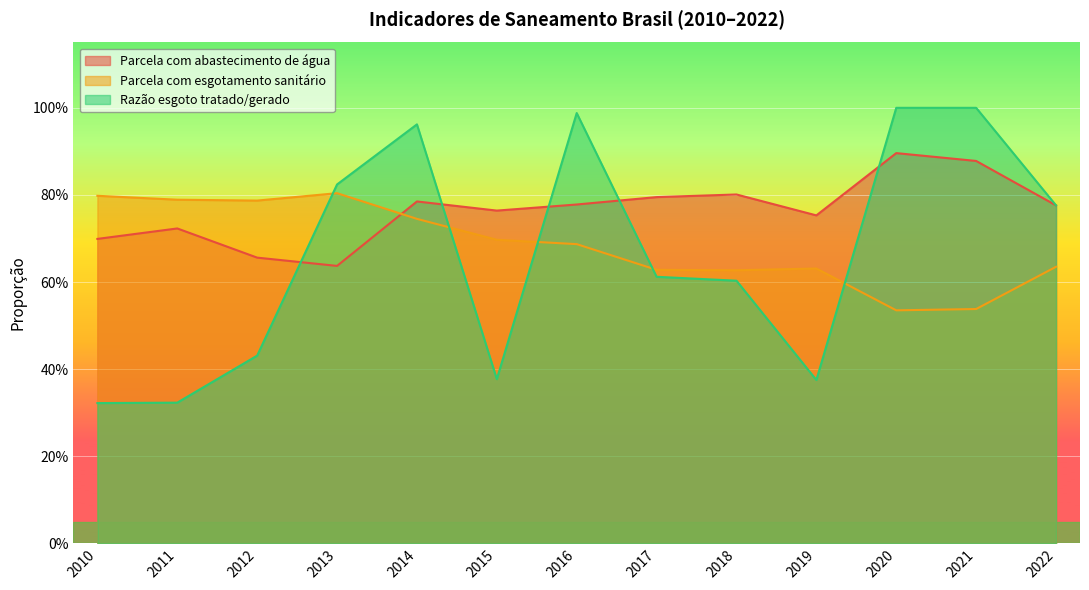

What is the greatest value displayed?

1.0